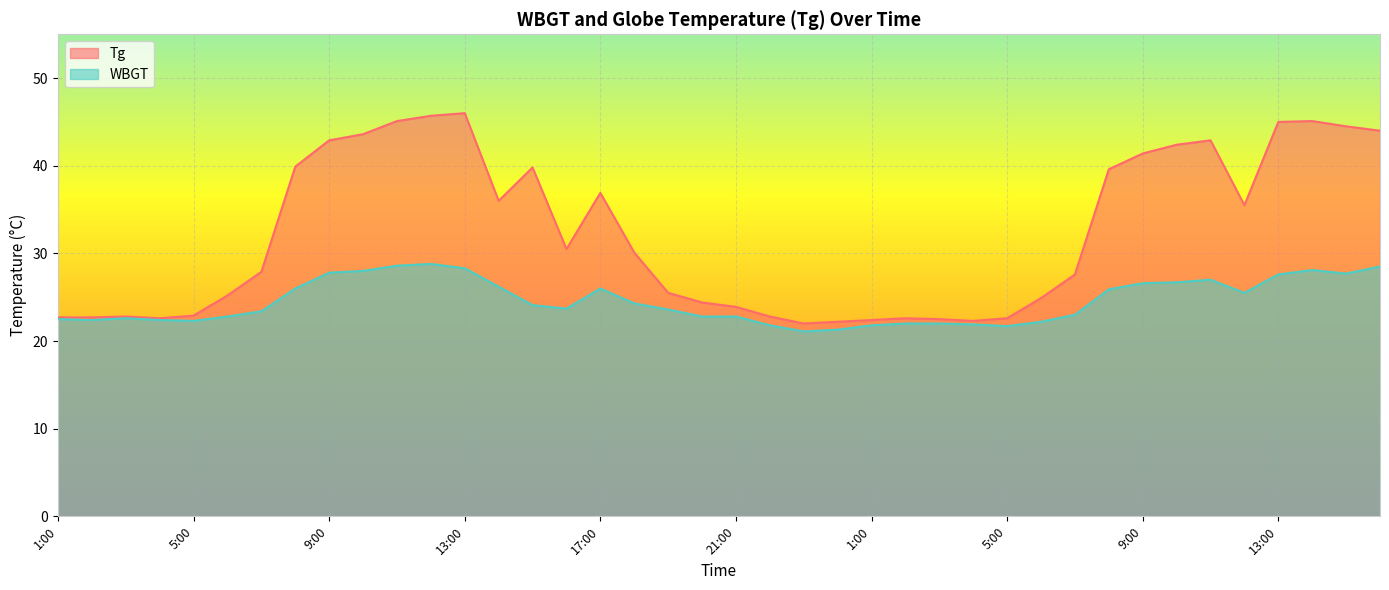

In WBGT, how many points are higher than both neighbors (excluding endpoints)?

5